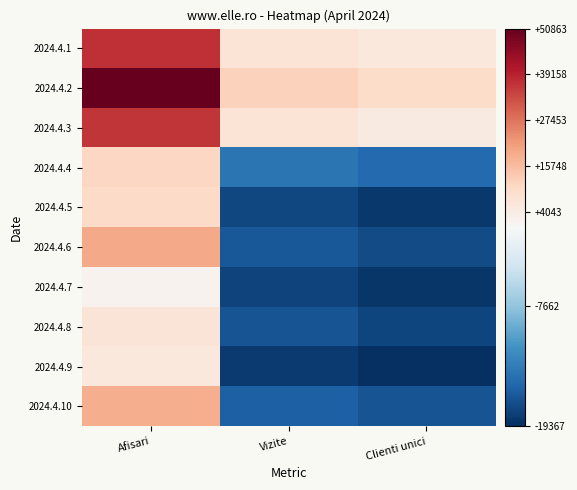

Reading left to right, what are all the values shown in this chart?

2024.4.1: Afisari=37313.6	Vizite=6977.6	Clienti unici=5191.6
2024.4.2: Afisari=50862.6	Vizite=11793.6	Clienti unici=9430.6
2024.4.3: Afisari=36436.6	Vizite=6852.6	Clienti unici=4695.6
2024.4.4: Afisari=10409.6	Vizite=-14094.4	Clienti unici=-15110.4
2024.4.5: Afisari=9539.6	Vizite=-17645.4	Clienti unici=-18623.4
2024.4.6: Afisari=19291.6	Vizite=-16412.4	Clienti unici=-17320.4
2024.4.7: Afisari=1955.6	Vizite=-18001.4	Clienti unici=-18837.4
2024.4.8: Afisari=6491.6	Vizite=-16714.4	Clienti unici=-17829.4
2024.4.9: Afisari=5393.6	Vizite=-18485.4	Clienti unici=-19367.4
2024.4.10: Afisari=18468.6	Vizite=-15874.4	Clienti unici=-16787.4